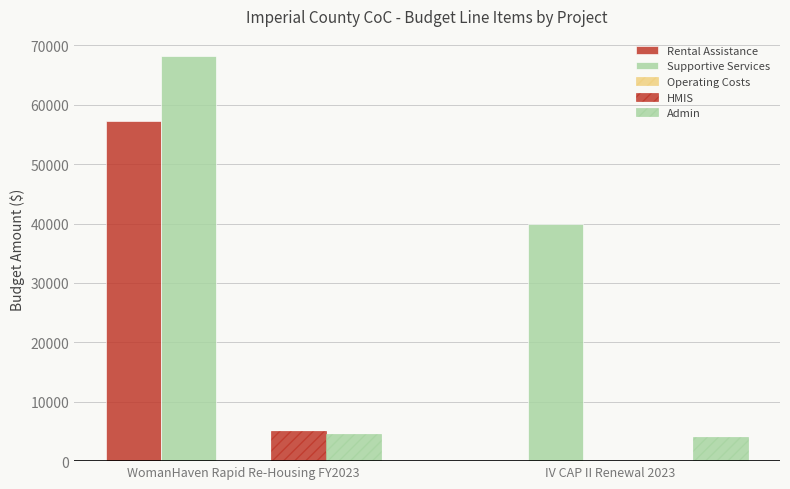

How many positive values does the Rental Assistance series have?

1